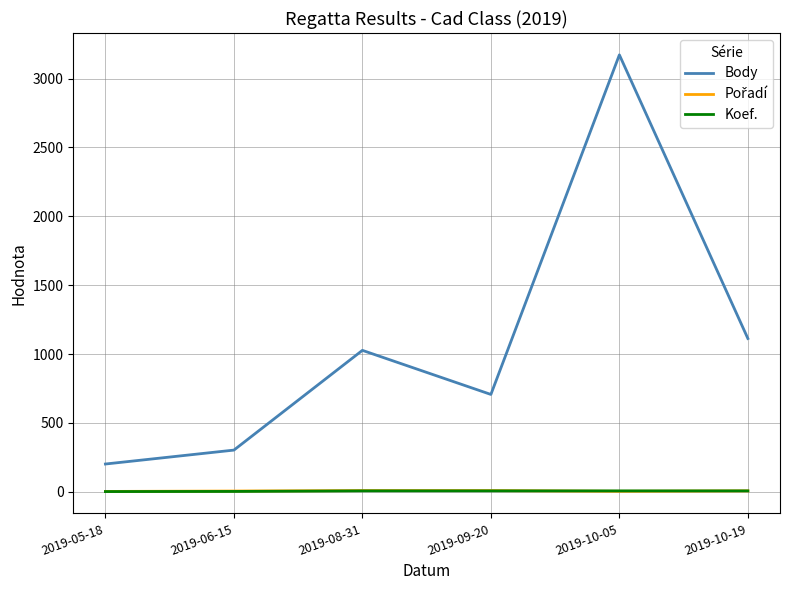

True or false: Koef. and Body cross at least once.

False